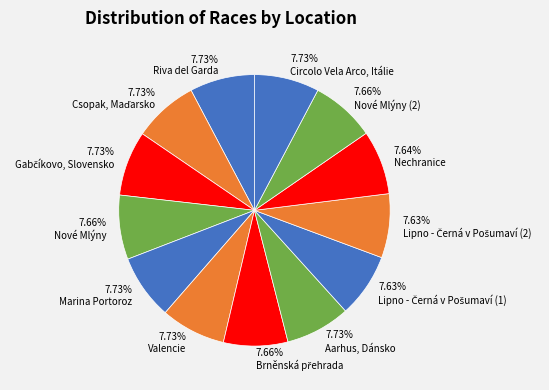

What percentage is NOT represented by Riva del Garda?

92.3%